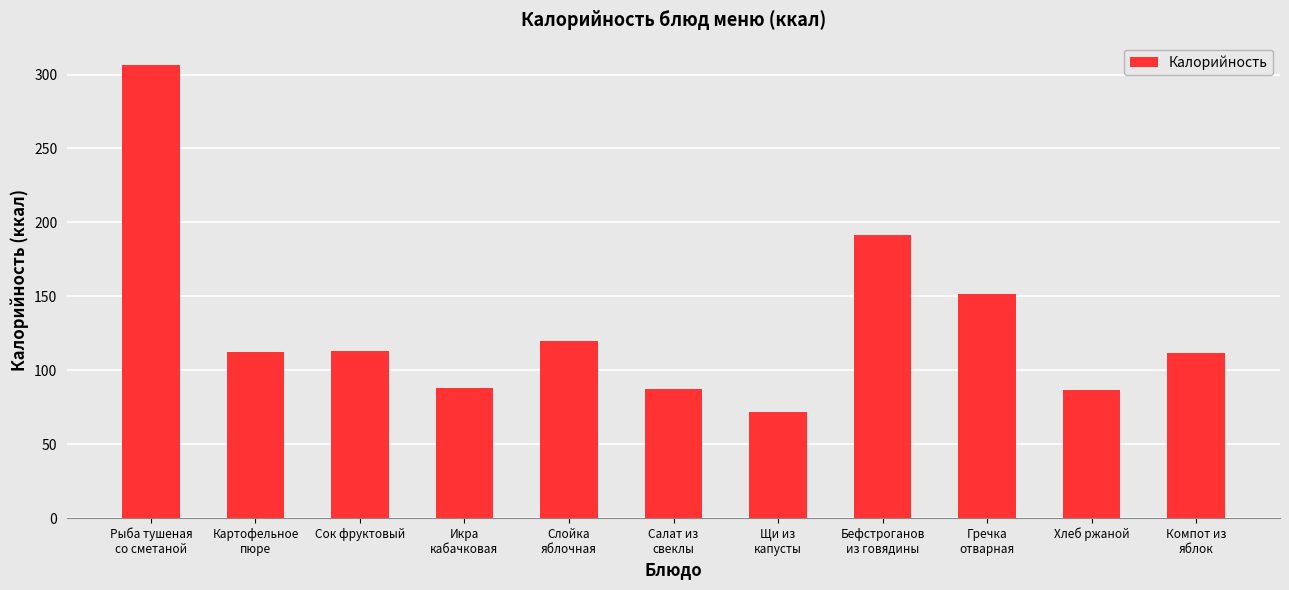

The value at Компот из
яблок is 47.2. True or false?

False